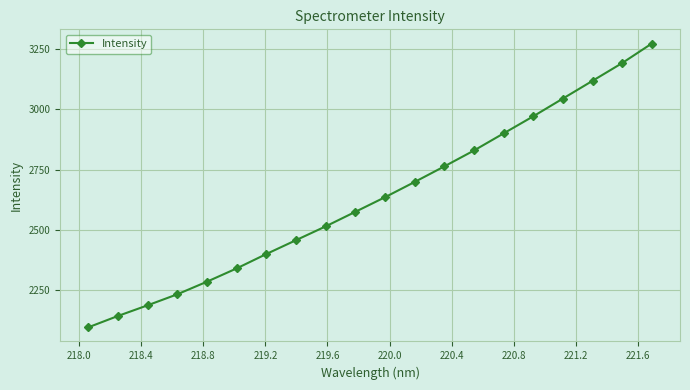

What is the average value?

2633.0